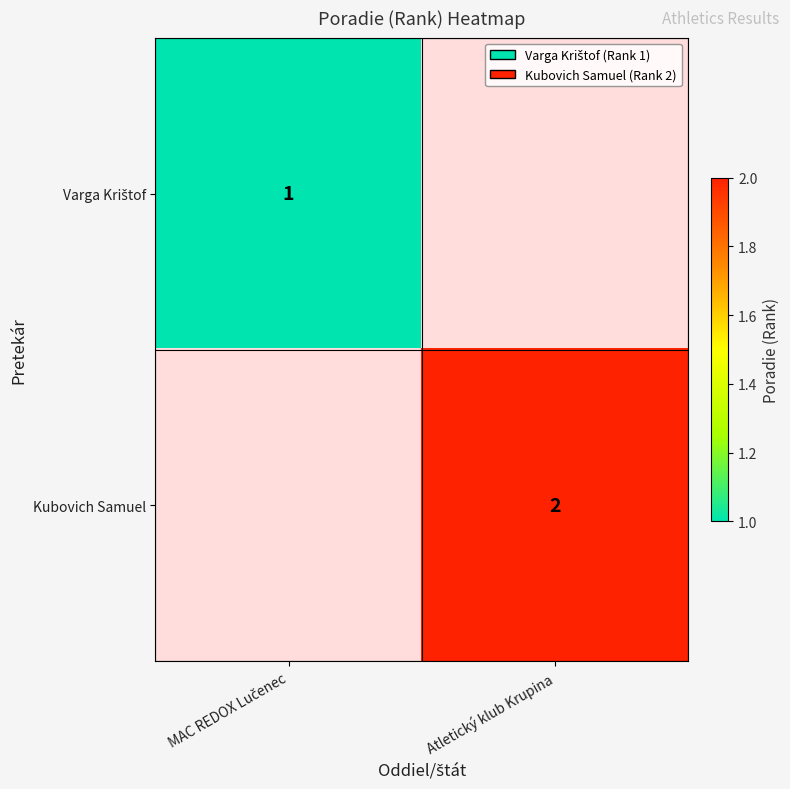

The value of Kubovich Samuel at Atletický klub Krupina is 1. True or false?

False